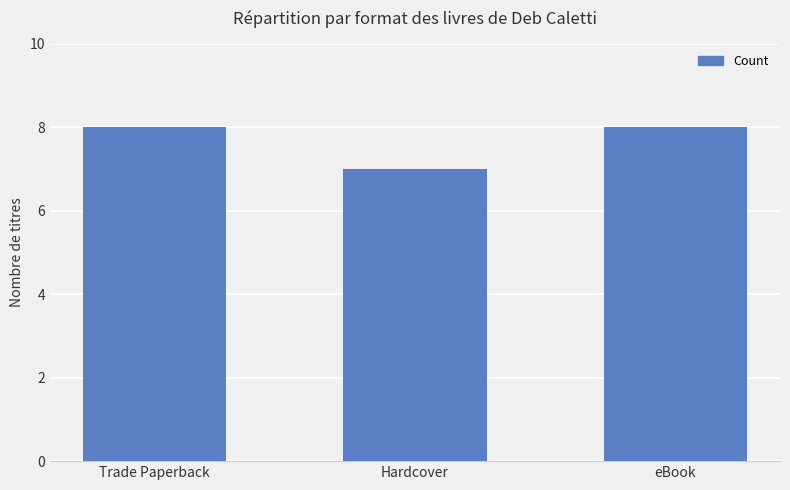

What is the label of the 2nd bar from the right?

Hardcover